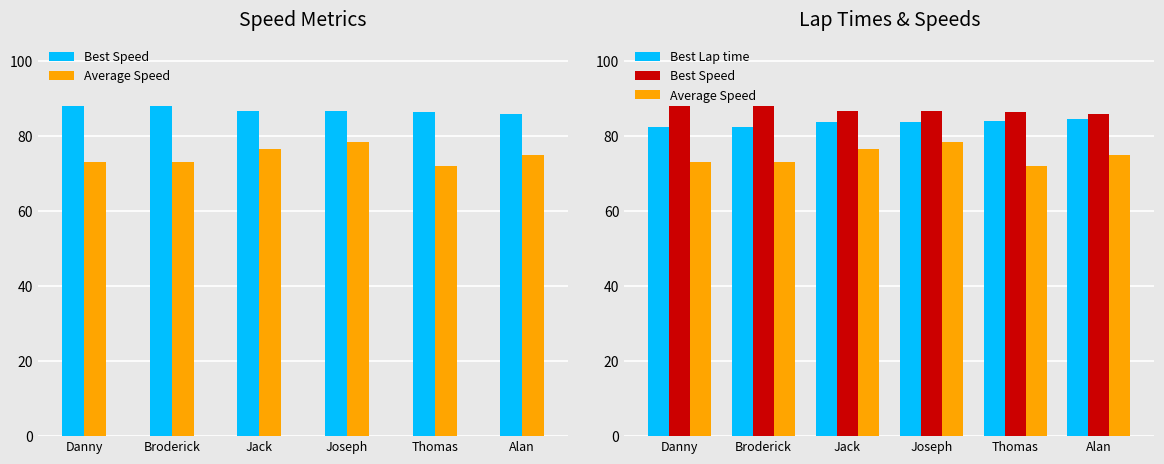

Which series has the largest range (max minus min)?

Average Speed